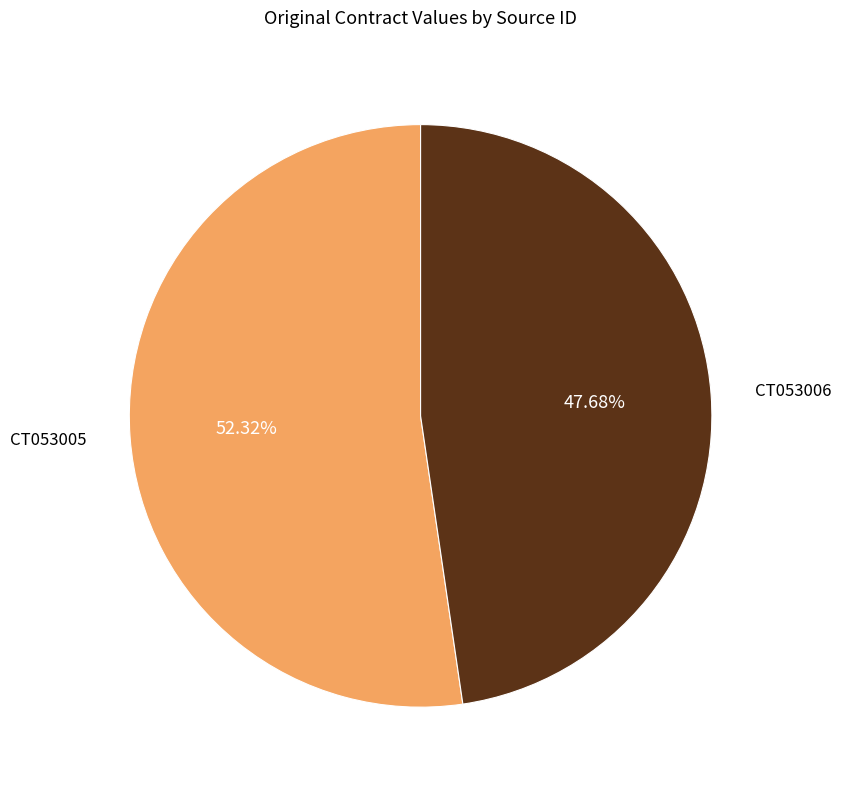

Is there a majority slice in this chart?

Yes